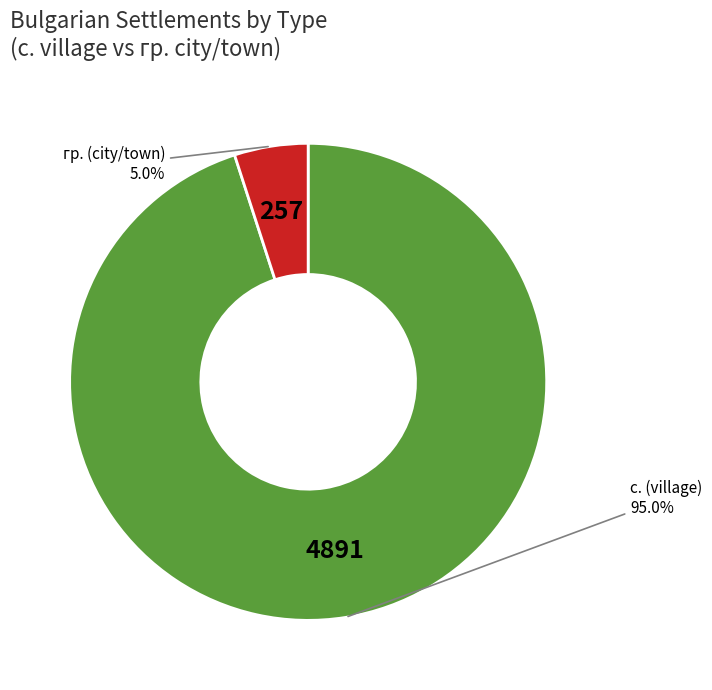

Is there a majority slice in this chart?

Yes